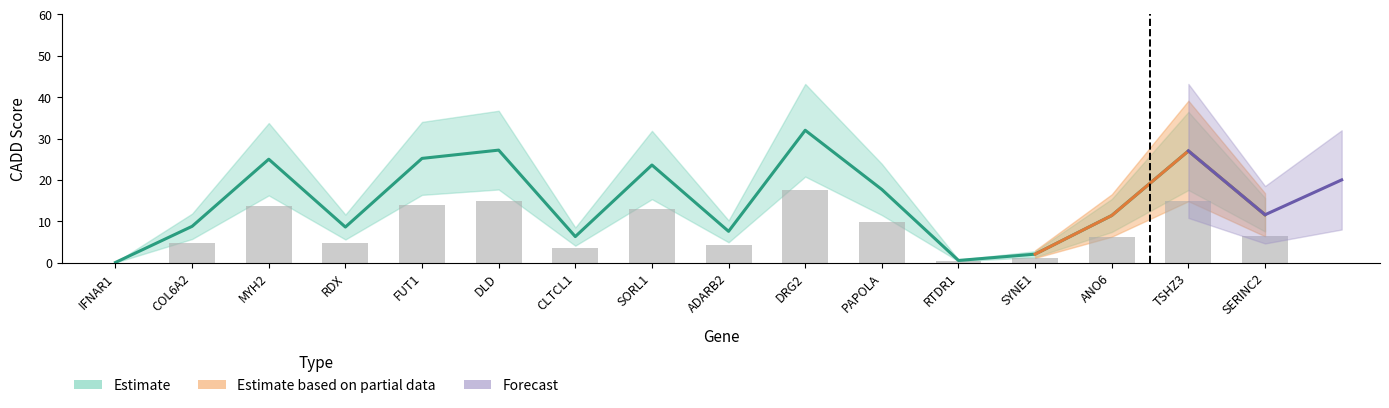

What is the label of the 12th bar from the right?

FUT1